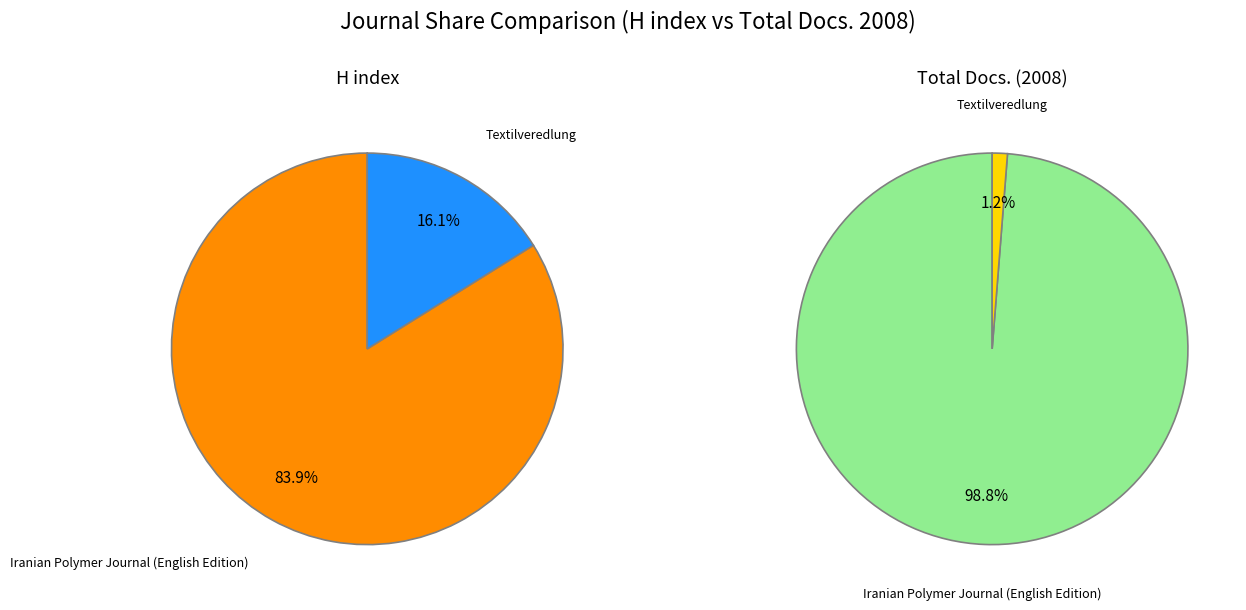

What is the total percentage of Iranian Polymer Journal (English Edition) and Textilveredlung?

100.0%